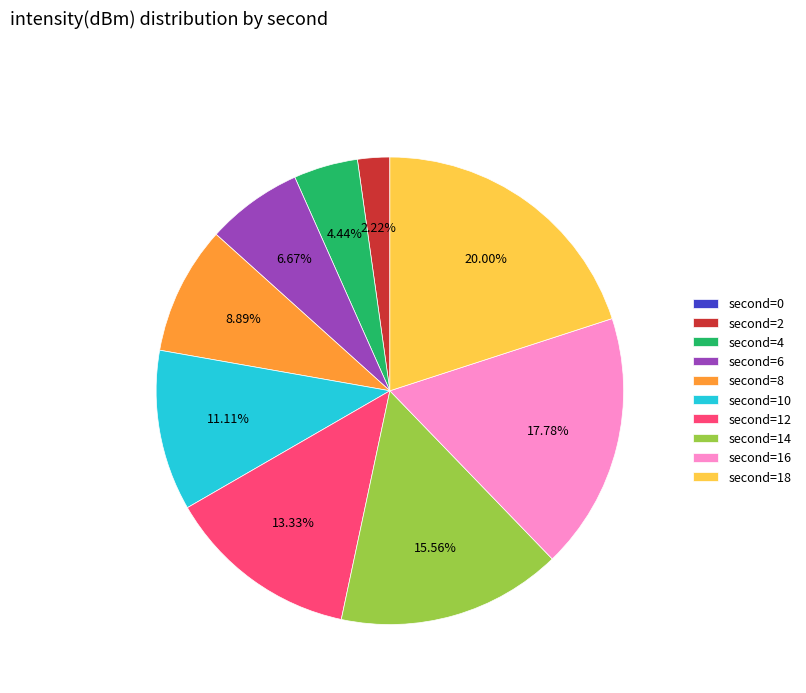

Is there a majority slice in this chart?

No